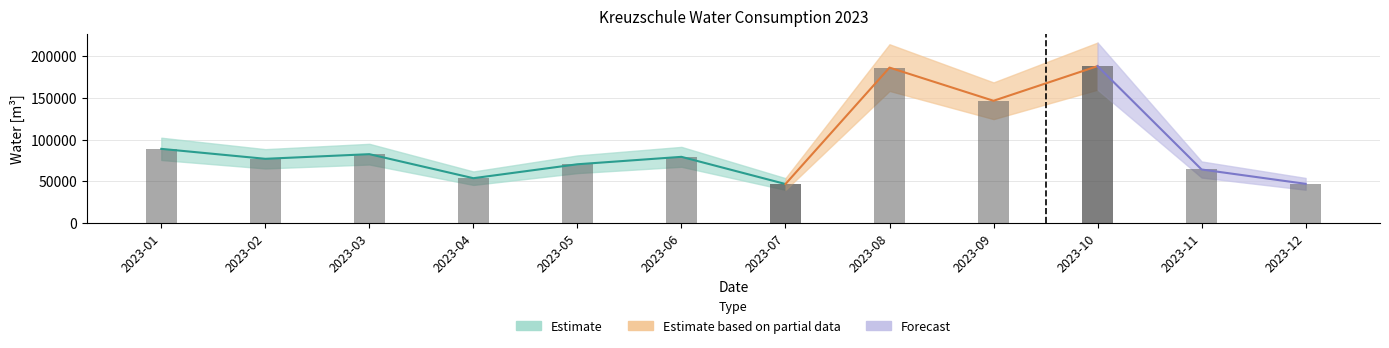

What is the maximum value shown in the chart?

188000